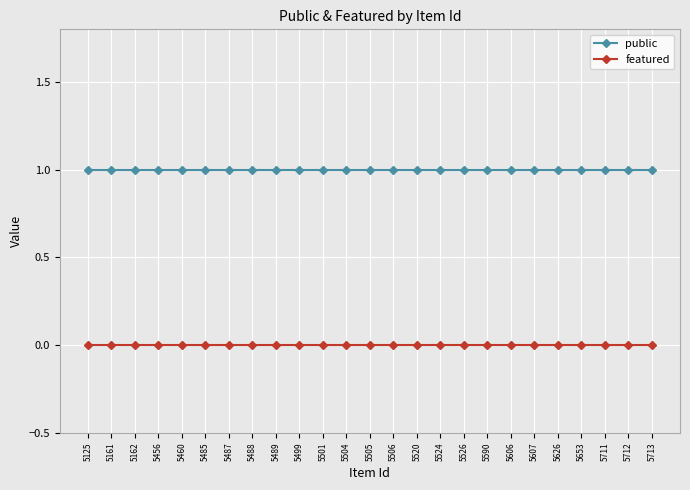

What is the maximum value shown in the chart?

1